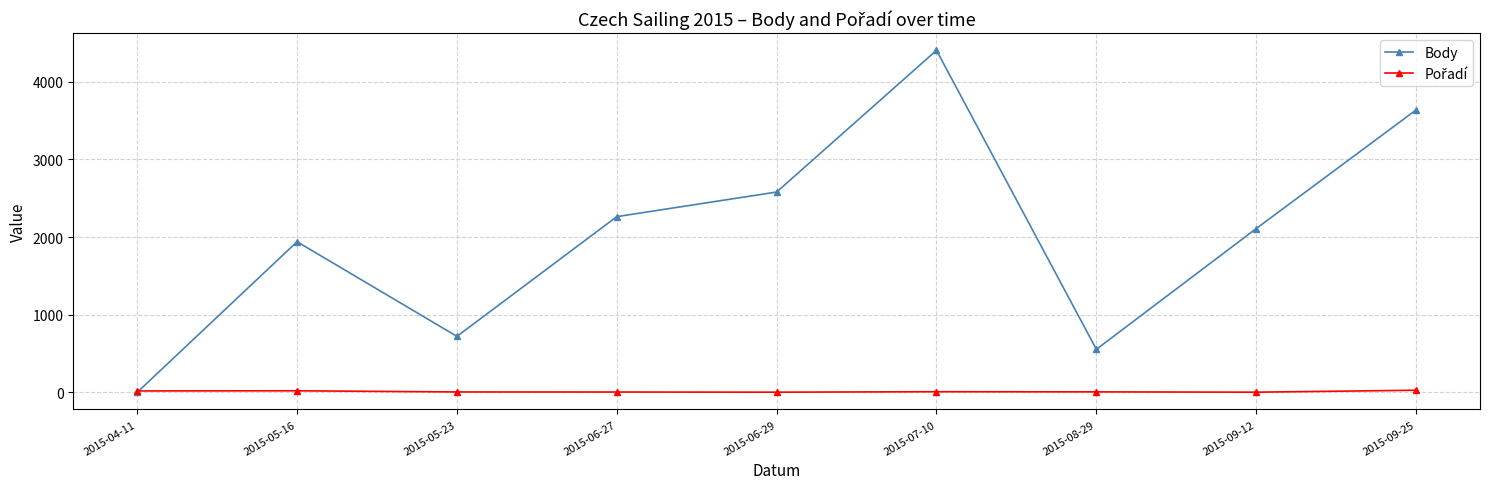

Is this an area chart (filled region under the line)?

No